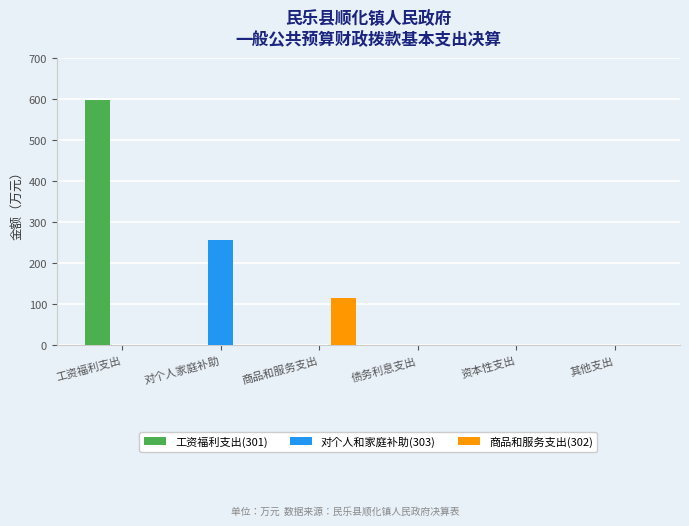

Which series changed the most between 对个人家庭补助 and 资本性支出?

对个人和家庭补助(303)